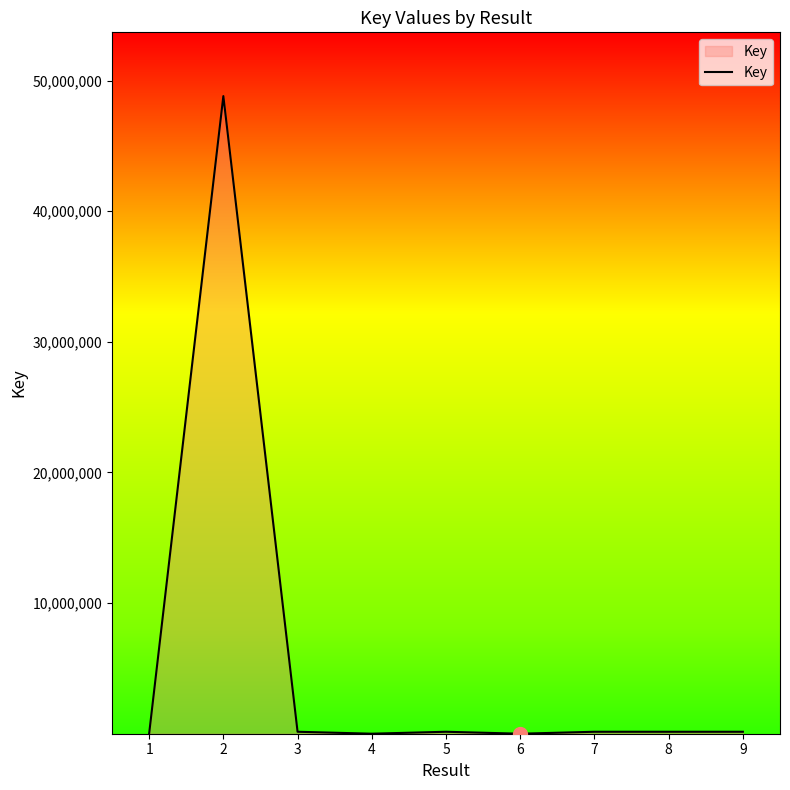

What is the greatest value displayed?

48807793